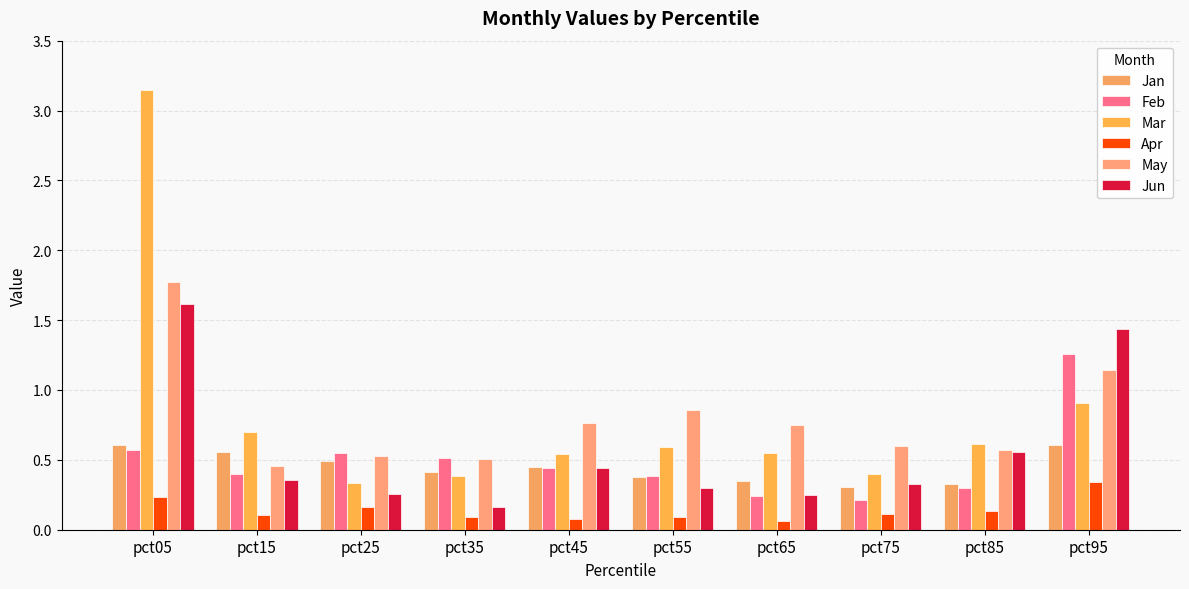

At pct25, list the series in order from smallest to largest.

Apr, Jun, Mar, Jan, May, Feb